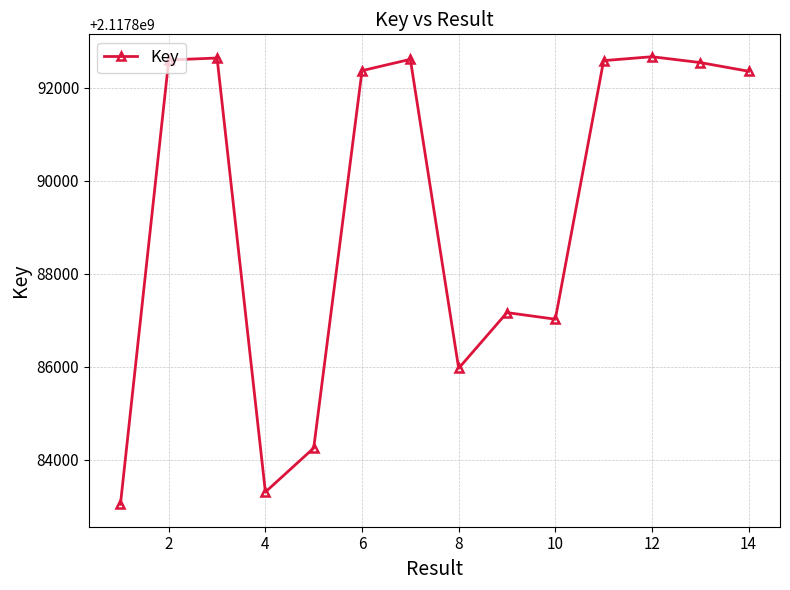

How many values are below 2117892373?

7